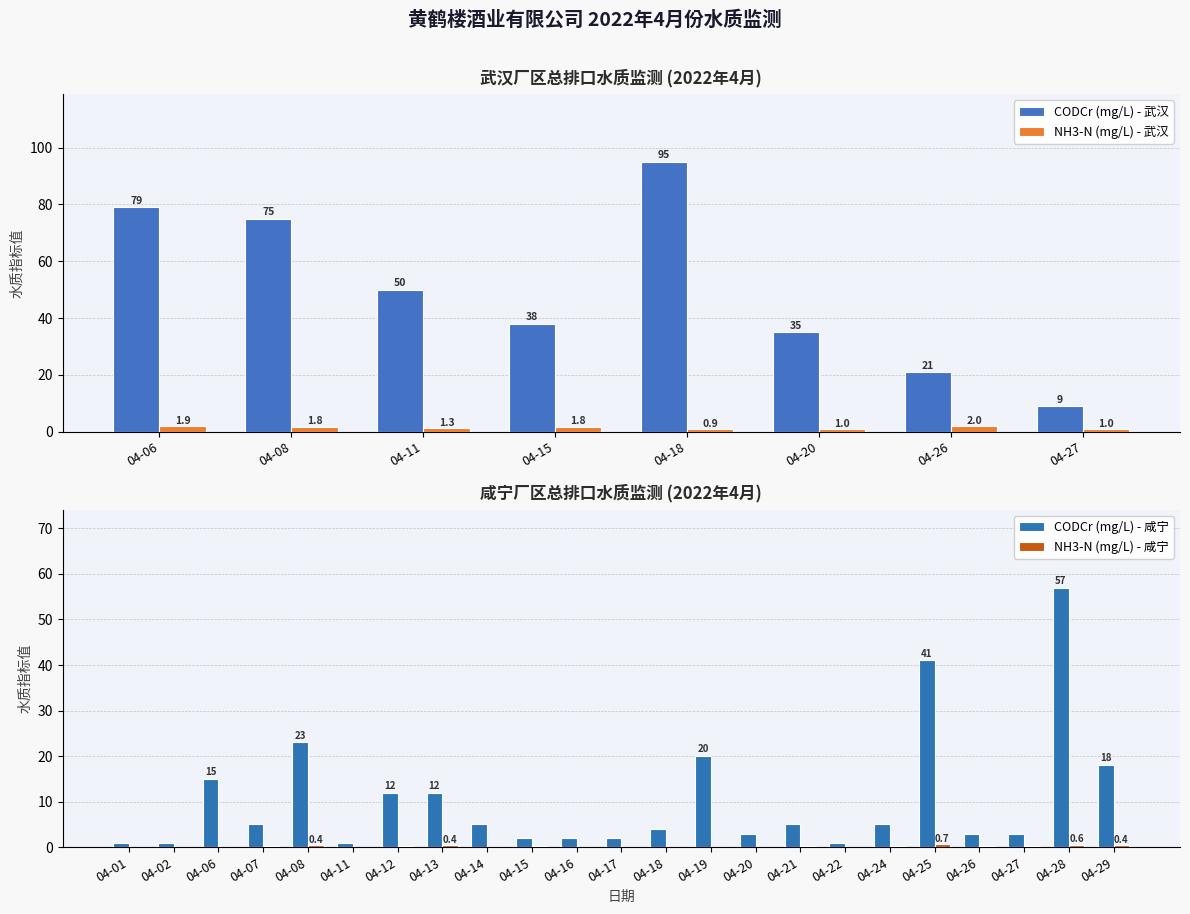

How many bars are there in each group?

2